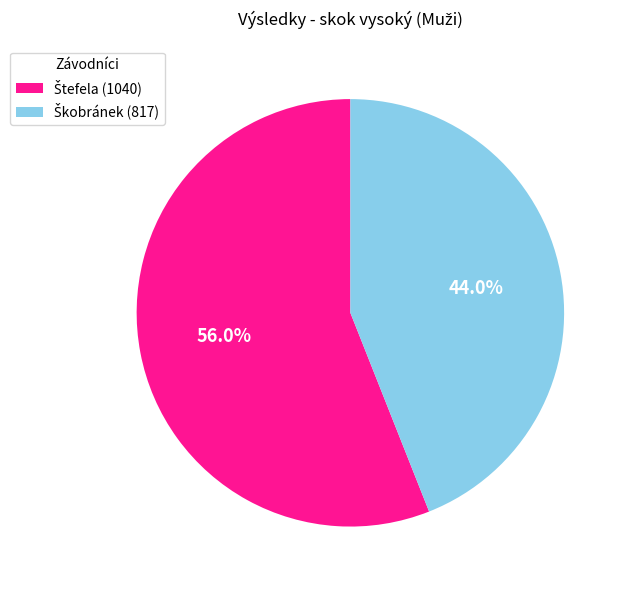

To the nearest percent, what is the average slice percentage?

50%